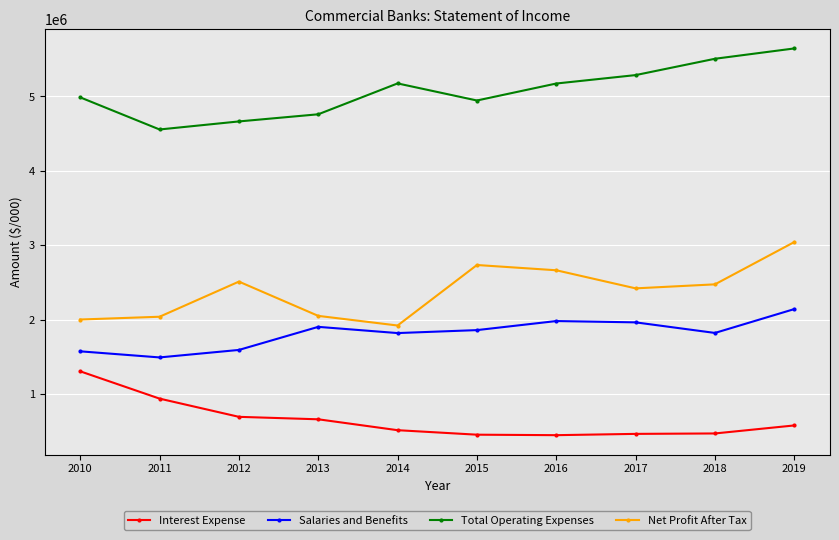

True or false: Total Operating Expenses and Salaries and Benefits intersect in this chart.

False